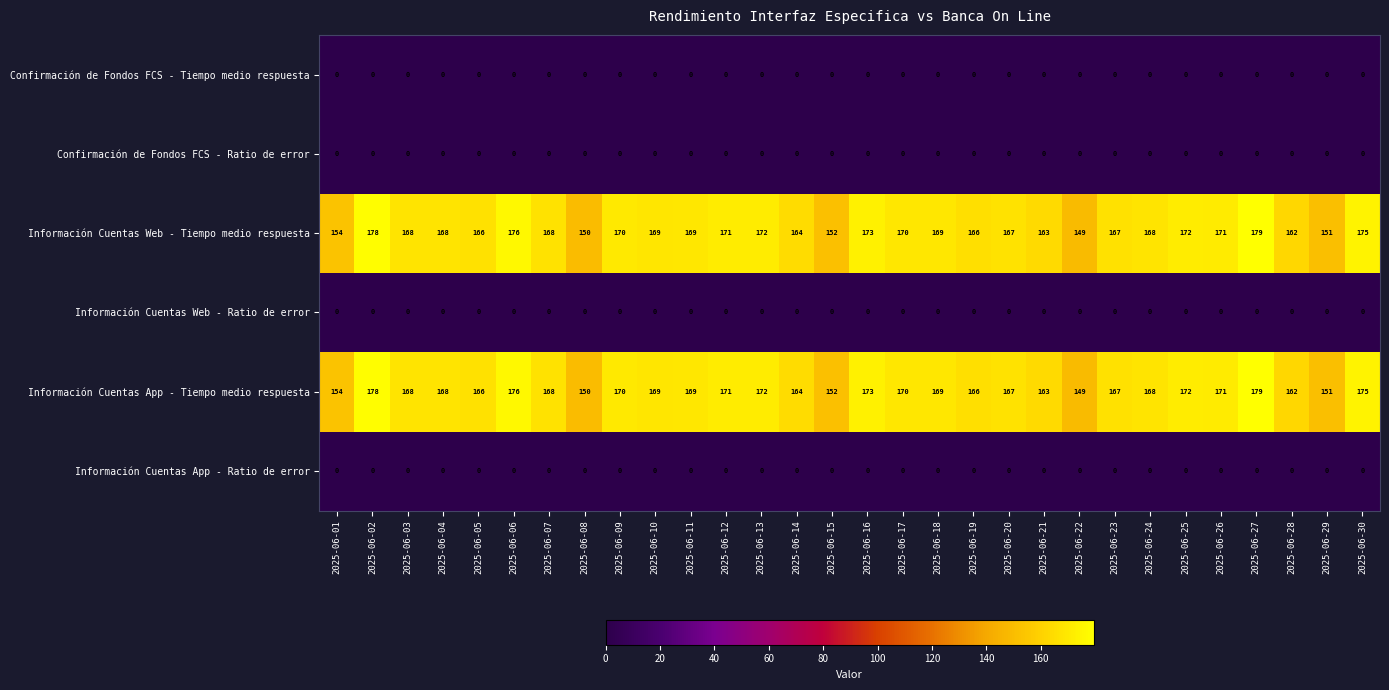

What is the spread (max minus min) of values at 2025-06-08?

150